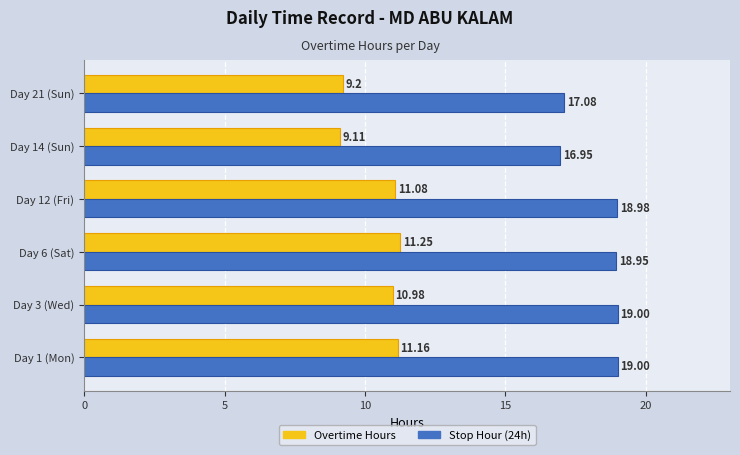

Rank the series by their average value, from highest to lowest.

Stop Hour (24h), Overtime Hours